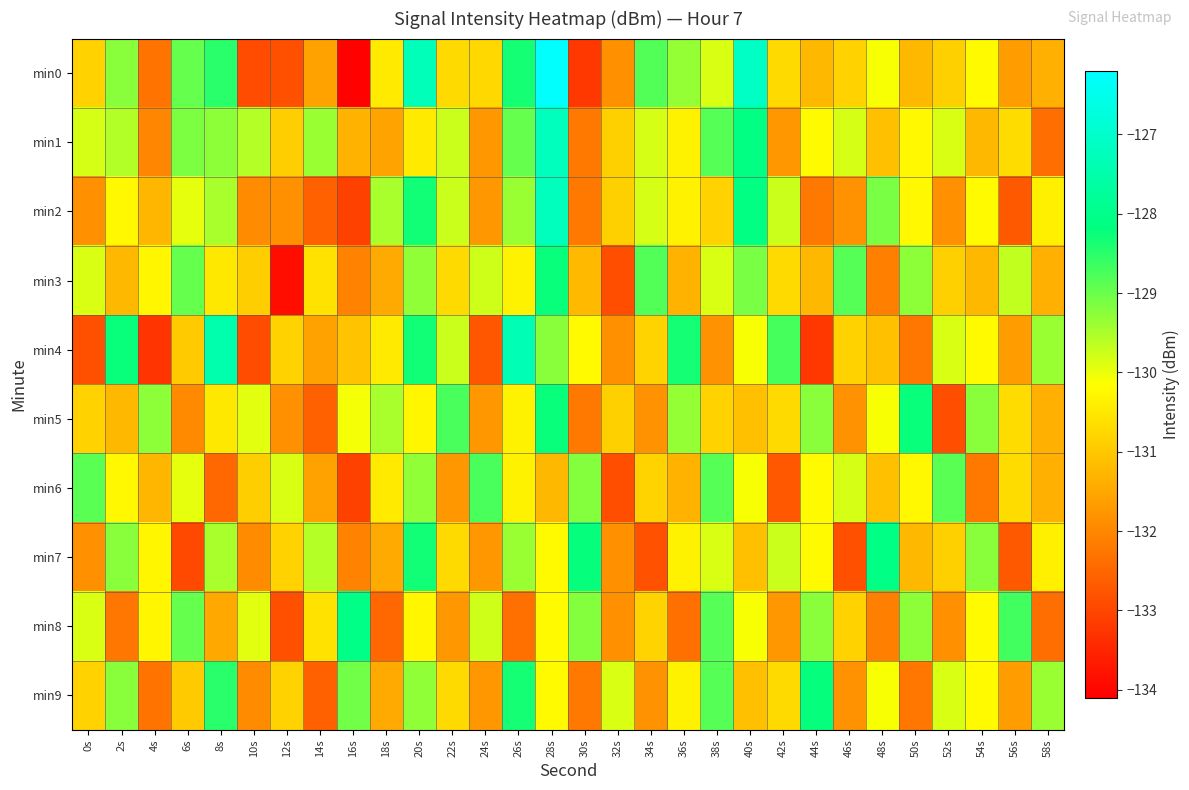

Reading left to right, transcribe all the data shown in this chart.

min0: 0s=-130.9	2s=-129.3	4s=-132.3	6s=-129.0	8s=-128.5	10s=-132.9	12s=-132.9	14s=-131.6	16s=-134.1	18s=-130.5	20s=-127.3	22s=-130.7	24s=-130.8	26s=-128.4	28s=-126.2	30s=-133.2	32s=-131.9	34s=-128.8	36s=-129.3	38s=-129.8	40s=-127.1	42s=-130.7	44s=-131.2	46s=-130.8	48s=-130.1	50s=-131.3	52s=-130.9	54s=-130.2	56s=-131.7	58s=-131.4
min1: 0s=-129.8	2s=-129.5	4s=-132.0	6s=-129.2	8s=-129.3	10s=-129.6	12s=-130.9	14s=-129.4	16s=-131.3	18s=-131.6	20s=-130.5	22s=-129.7	24s=-131.8	26s=-129.0	28s=-127.2	30s=-132.2	32s=-130.9	34s=-129.8	36s=-130.3	38s=-128.8	40s=-128.1	42s=-131.7	44s=-130.2	46s=-129.8	48s=-131.1	50s=-130.3	52s=-129.9	54s=-131.2	56s=-130.7	58s=-132.4
min2: 0s=-131.9	2s=-130.3	4s=-131.3	6s=-130.0	8s=-129.5	10s=-131.9	12s=-131.9	14s=-132.6	16s=-133.1	18s=-129.5	20s=-128.3	22s=-129.7	24s=-131.8	26s=-129.4	28s=-127.2	30s=-132.2	32s=-130.9	34s=-129.8	36s=-130.3	38s=-130.8	40s=-128.1	42s=-129.7	44s=-132.2	46s=-131.8	48s=-129.1	50s=-130.3	52s=-131.9	54s=-130.2	56s=-132.7	58s=-130.4
min3: 0s=-129.9	2s=-131.3	4s=-130.3	6s=-129.0	8s=-130.5	10s=-130.9	12s=-133.9	14s=-130.6	16s=-132.1	18s=-131.5	20s=-129.3	22s=-130.7	24s=-129.8	26s=-130.4	28s=-128.2	30s=-131.2	32s=-132.9	34s=-128.8	36s=-131.3	38s=-129.8	40s=-129.1	42s=-130.7	44s=-131.2	46s=-128.8	48s=-132.1	50s=-129.3	52s=-130.9	54s=-131.2	56s=-129.7	58s=-131.4
min4: 0s=-132.9	2s=-128.3	4s=-133.3	6s=-131.0	8s=-127.5	10s=-132.9	12s=-130.9	14s=-131.6	16s=-131.1	18s=-130.5	20s=-128.3	22s=-129.7	24s=-132.8	26s=-127.4	28s=-129.2	30s=-130.2	32s=-131.9	34s=-130.8	36s=-128.3	38s=-131.8	40s=-130.1	42s=-128.7	44s=-133.2	46s=-130.8	48s=-131.1	50s=-132.3	52s=-129.9	54s=-130.2	56s=-131.7	58s=-129.4
min5: 0s=-130.9	2s=-131.3	4s=-129.3	6s=-132.0	8s=-130.5	10s=-129.9	12s=-131.9	14s=-132.6	16s=-130.1	18s=-129.5	20s=-130.3	22s=-128.7	24s=-131.8	26s=-130.4	28s=-128.2	30s=-132.2	32s=-130.9	34s=-131.8	36s=-129.3	38s=-130.8	40s=-131.1	42s=-130.7	44s=-129.2	46s=-131.8	48s=-130.1	50s=-128.3	52s=-132.9	54s=-129.2	56s=-130.7	58s=-131.4
min6: 0s=-128.9	2s=-130.3	4s=-131.3	6s=-130.0	8s=-132.5	10s=-130.9	12s=-129.9	14s=-131.6	16s=-133.1	18s=-130.5	20s=-129.3	22s=-131.7	24s=-128.8	26s=-130.4	28s=-131.2	30s=-129.2	32s=-132.9	34s=-130.8	36s=-131.3	38s=-128.8	40s=-130.1	42s=-132.7	44s=-130.2	46s=-129.8	48s=-131.1	50s=-130.3	52s=-128.9	54s=-132.2	56s=-130.7	58s=-131.4
min7: 0s=-131.9	2s=-129.3	4s=-130.3	6s=-133.0	8s=-129.5	10s=-131.9	12s=-130.9	14s=-129.6	16s=-132.1	18s=-131.5	20s=-128.3	22s=-130.7	24s=-131.8	26s=-129.4	28s=-130.2	30s=-128.2	32s=-131.9	34s=-132.8	36s=-130.3	38s=-129.8	40s=-131.1	42s=-129.7	44s=-130.2	46s=-132.8	48s=-128.1	50s=-131.3	52s=-130.9	54s=-129.2	56s=-132.7	58s=-130.4
min8: 0s=-129.9	2s=-132.3	4s=-130.3	6s=-129.0	8s=-131.5	10s=-129.9	12s=-132.9	14s=-130.6	16s=-128.1	18s=-132.5	20s=-130.3	22s=-131.7	24s=-129.8	26s=-132.4	28s=-130.2	30s=-129.2	32s=-131.9	34s=-130.8	36s=-132.3	38s=-128.8	40s=-130.1	42s=-131.7	44s=-129.2	46s=-130.8	48s=-132.1	50s=-129.3	52s=-131.9	54s=-130.2	56s=-128.7	58s=-132.4
min9: 0s=-130.9	2s=-129.3	4s=-132.3	6s=-131.0	8s=-128.5	10s=-131.9	12s=-130.9	14s=-132.6	16s=-129.1	18s=-131.5	20s=-129.3	22s=-130.7	24s=-131.8	26s=-128.4	28s=-130.2	30s=-132.2	32s=-129.9	34s=-131.8	36s=-130.3	38s=-128.8	40s=-131.1	42s=-130.7	44s=-128.2	46s=-131.8	48s=-130.1	50s=-132.3	52s=-129.9	54s=-130.2	56s=-131.7	58s=-129.4